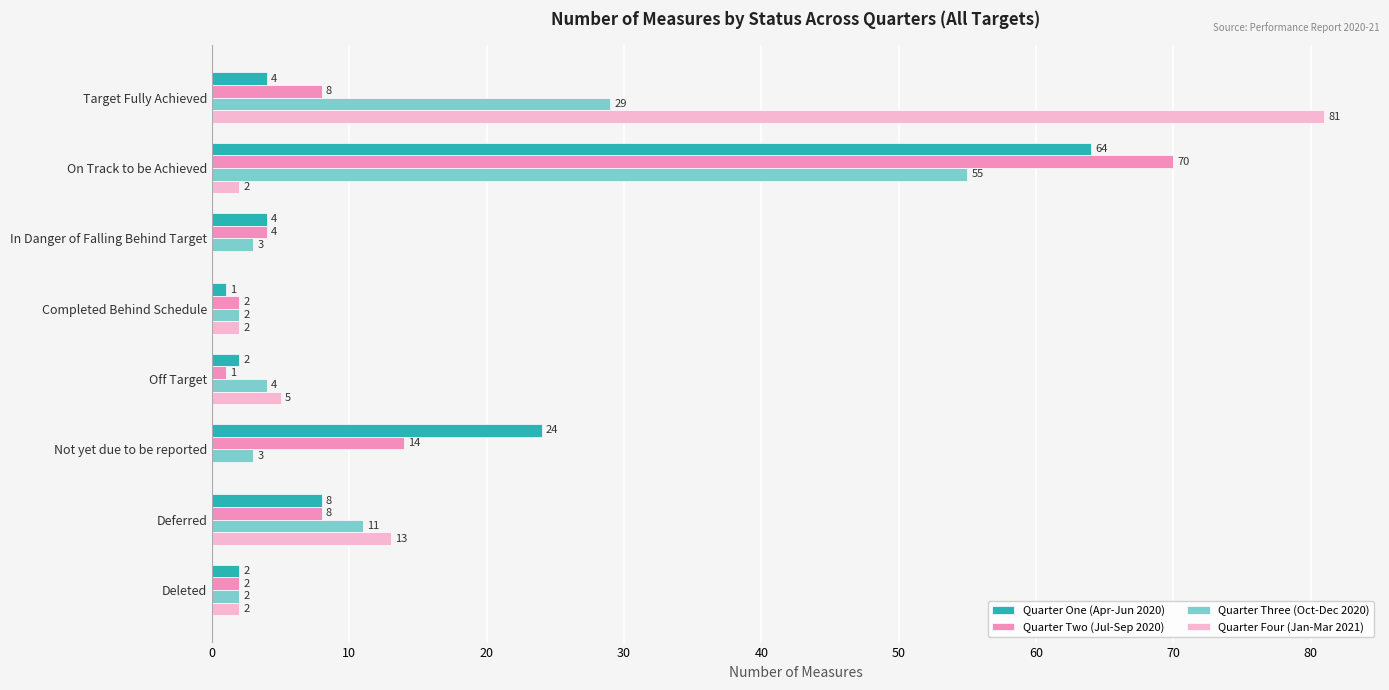

What are all the series names shown in the legend?

Quarter One (Apr-Jun 2020), Quarter Two (Jul-Sep 2020), Quarter Three (Oct-Dec 2020), Quarter Four (Jan-Mar 2021)